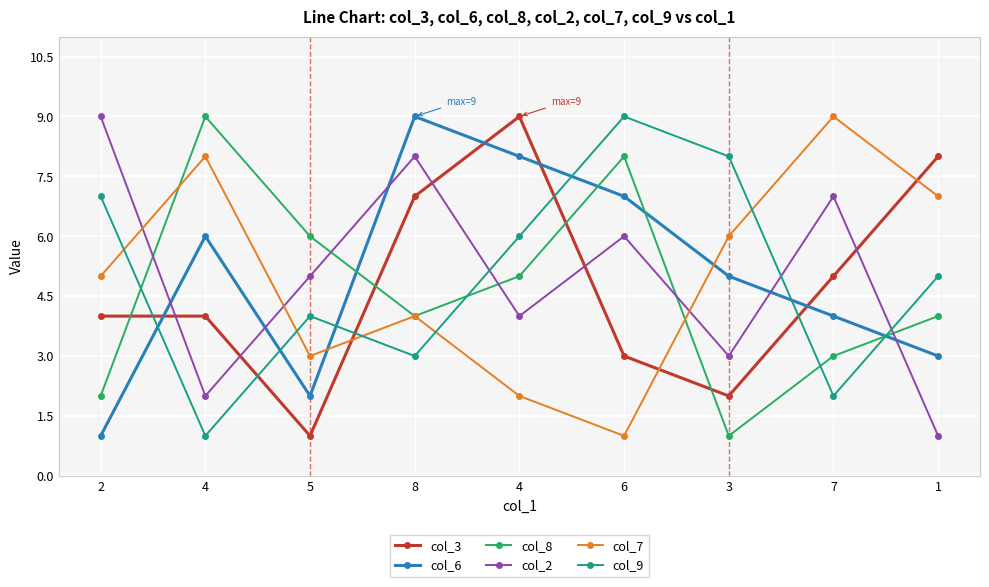

At which label does col_7 reach its minimum?

6